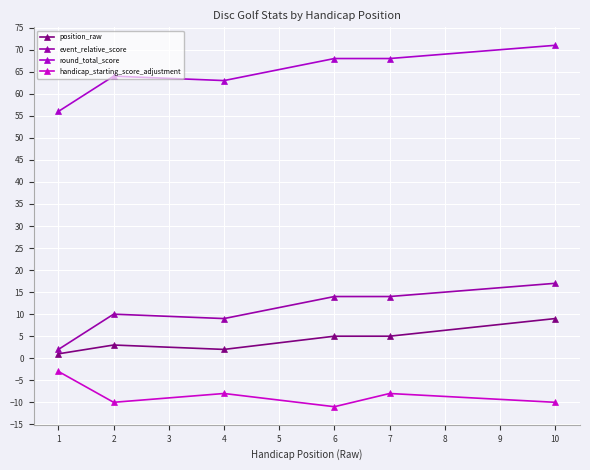

Does the chart have visible grid lines?

Yes